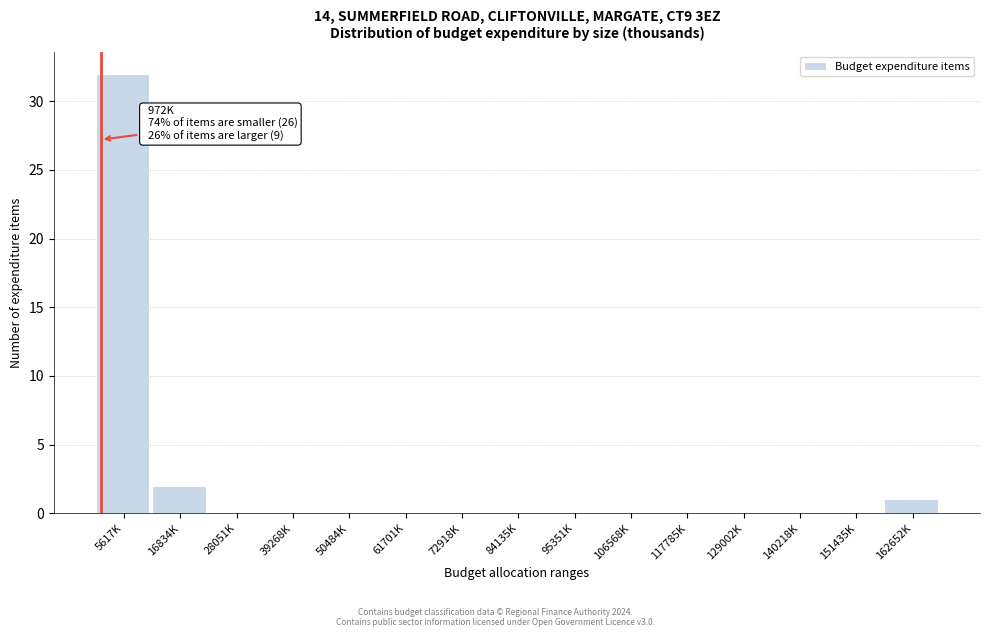

Reading left to right, list all the values displayed in this chart.

5617K=32	16834K=2	28051K=0	39268K=0	50484K=0	61701K=0	72918K=0	84135K=0	95351K=0	106568K=0	117785K=0	129002K=0	140218K=0	151435K=0	162652K=1